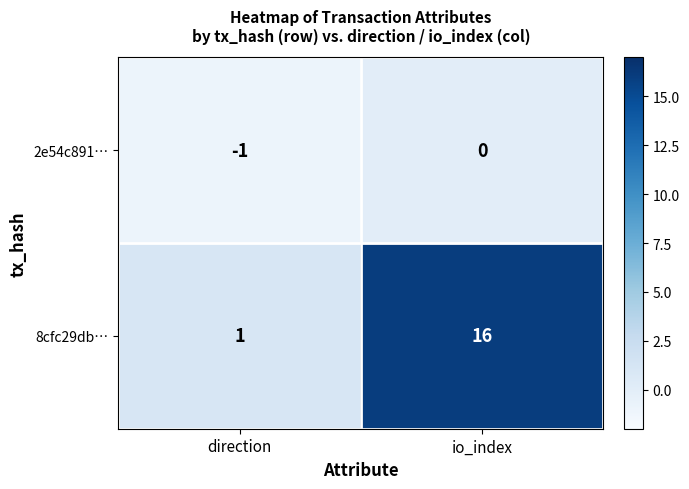

At which label does 2e54c891… reach its peak?

io_index